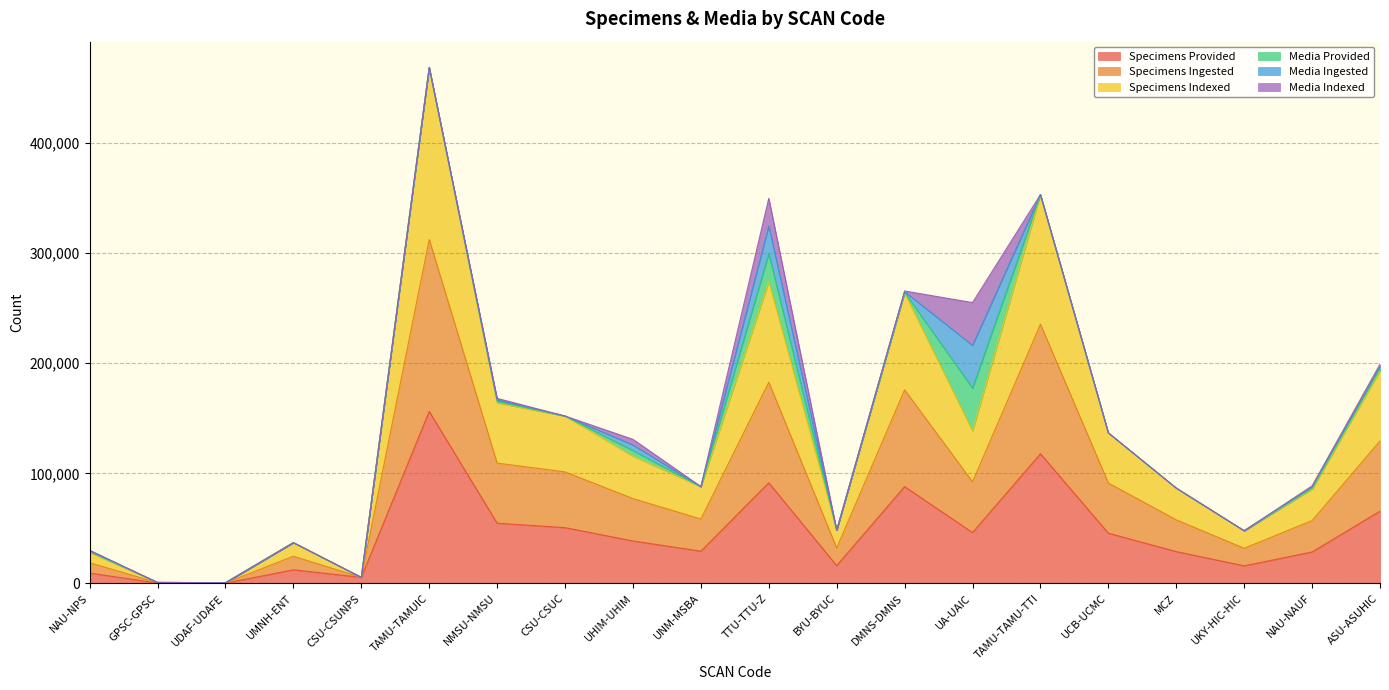

Which series has the largest total across all categories?

Specimens Ingested